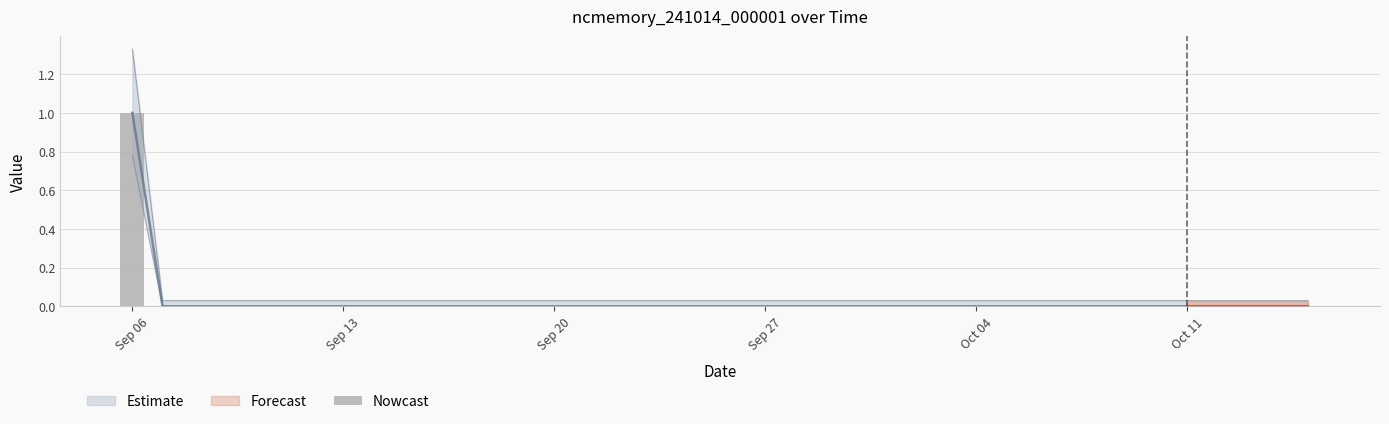

Which label corresponds to the largest value in the chart?

Sep 06